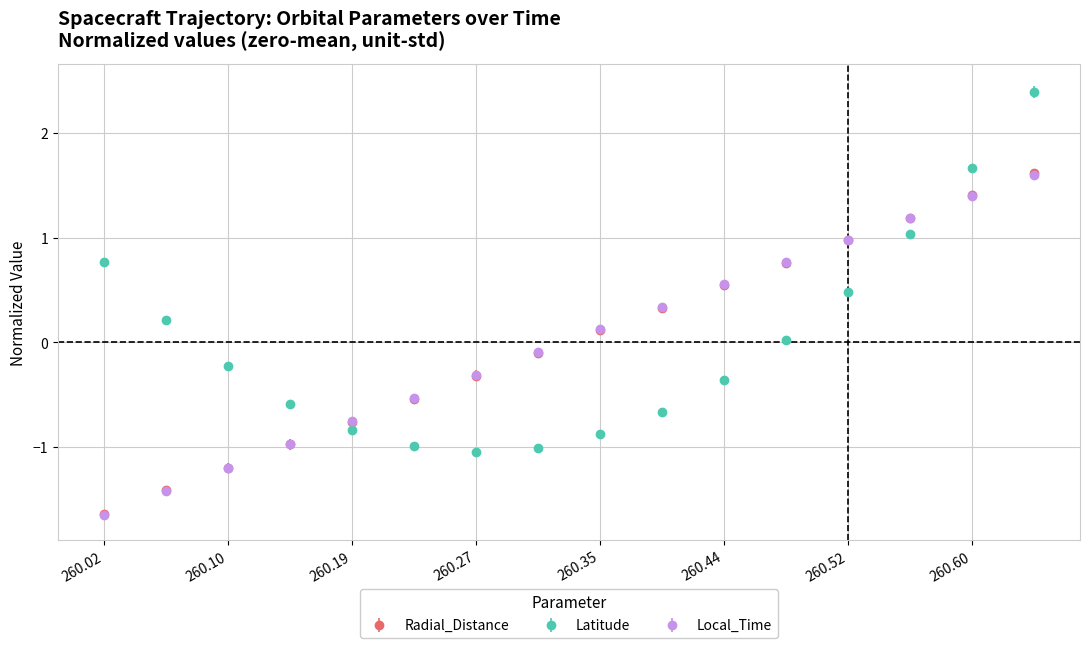

True or false: Latitude and Local_Time intersect in this chart.

True